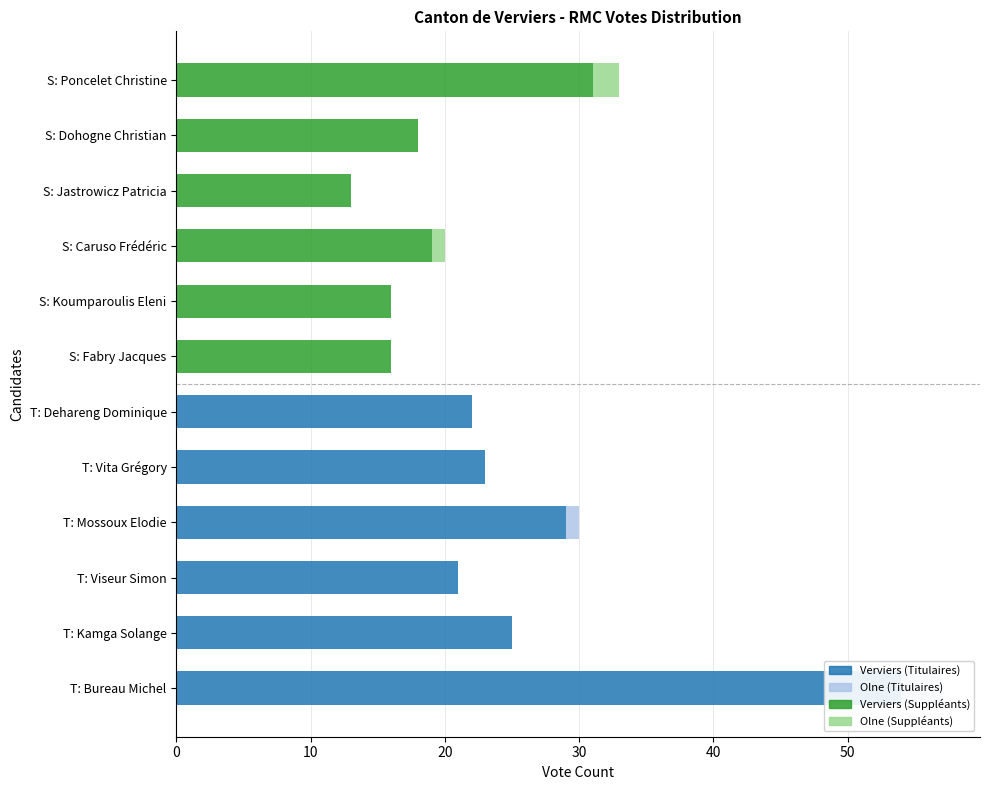

What is the spread (max minus min) of values at T: Kamga Solange?

25